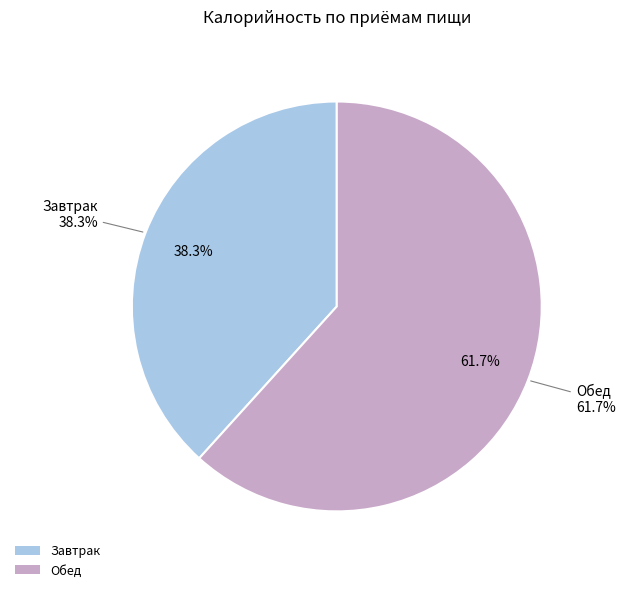

What is the change in value from Завтрак to Обед?

+303